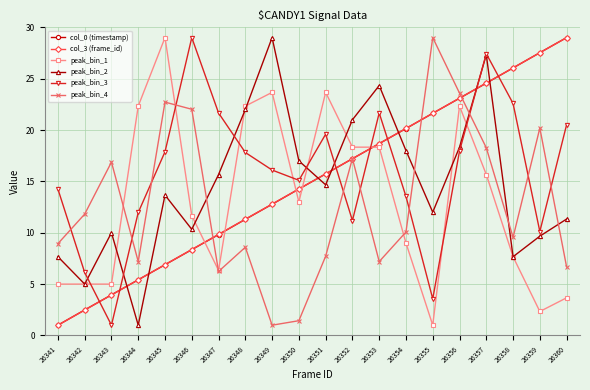

What is the value of the peak_bin_4 point at the 5th from the left?

22.7